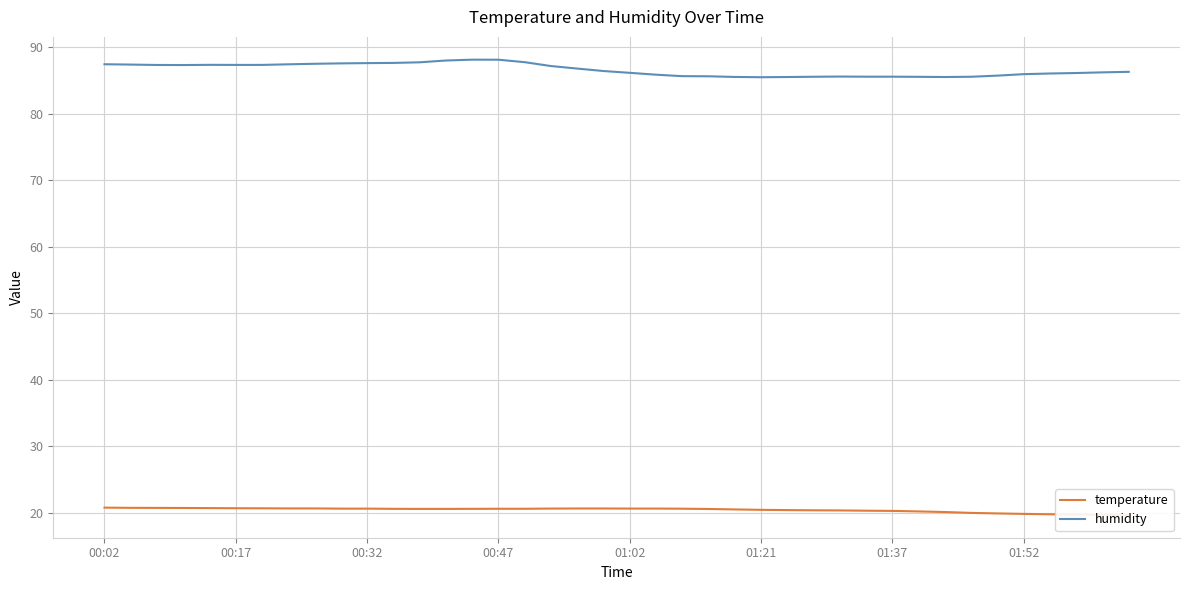

Reading right to left, extract all data points from this chart.

temperature: 19.7	19.7	19.7	19.8	19.8	19.9	20.0	20.1	20.2	20.3	20.3	20.4	20.4	20.4	20.4	20.5	20.6	20.6	20.6	20.6	20.6	20.6	20.6	20.6	20.6	20.6	20.6	20.6	20.6	20.6	20.6	20.7	20.7	20.7	20.7	20.7	20.7	20.7	20.8	20.8
humidity: 86.3	86.2	86.1	86.0	85.9	85.7	85.5	85.5	85.5	85.5	85.5	85.6	85.5	85.5	85.5	85.5	85.6	85.6	85.8	86.1	86.4	86.8	87.2	87.7	88.1	88.1	88.0	87.7	87.6	87.6	87.5	87.5	87.4	87.3	87.3	87.3	87.3	87.3	87.4	87.4